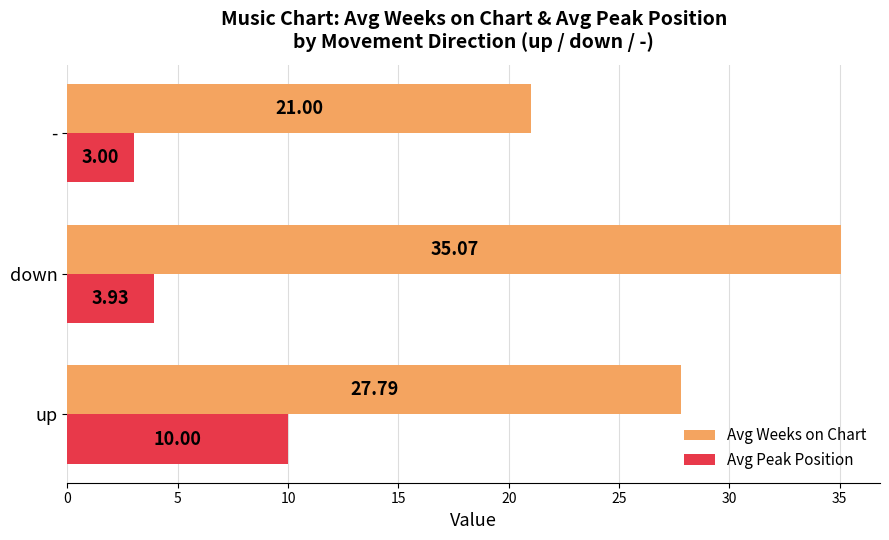

Which series has the widest spread of values?

Avg Weeks on Chart